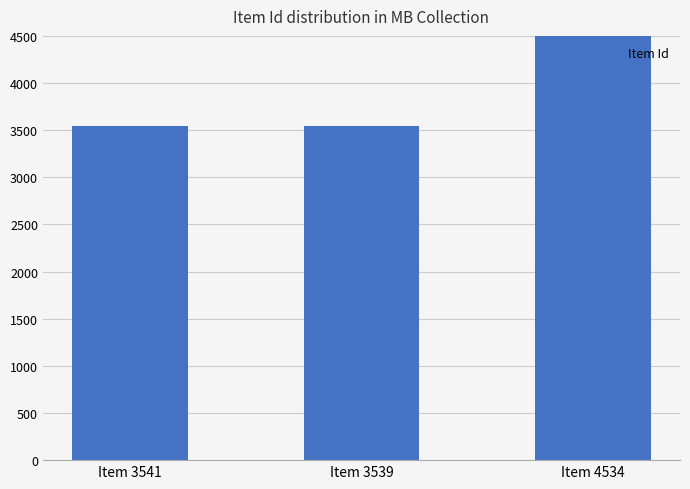

The value at Item 4534 is 1844. True or false?

False